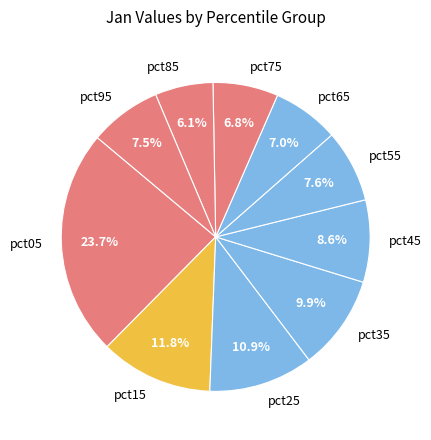

Does pct05 represent more than half of the total?

No